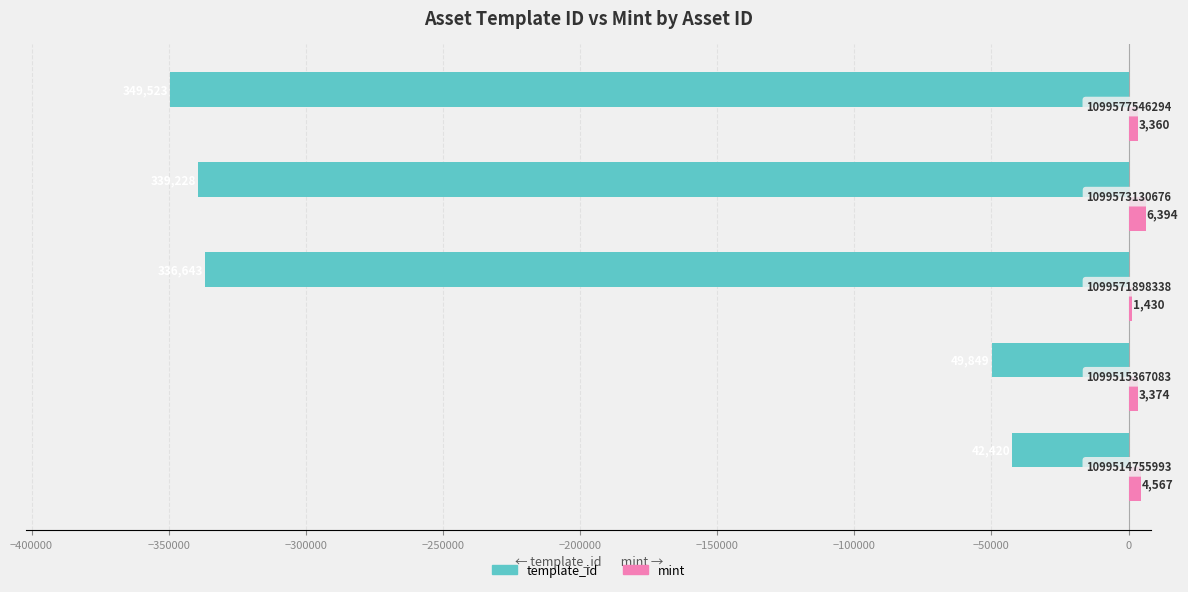

Reading right to left, transcribe all the data shown in this chart.

template_id: -349523	-339228	-336643	-49849	-42420
mint: 3360	6394	1430	3374	4567